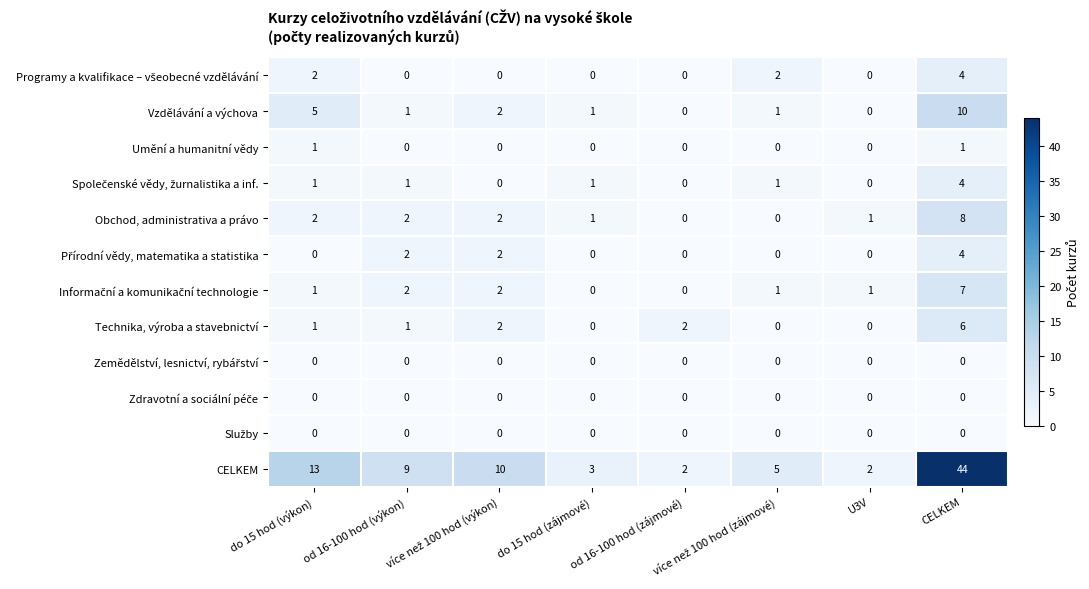

Which series has the widest spread of values?

CELKEM